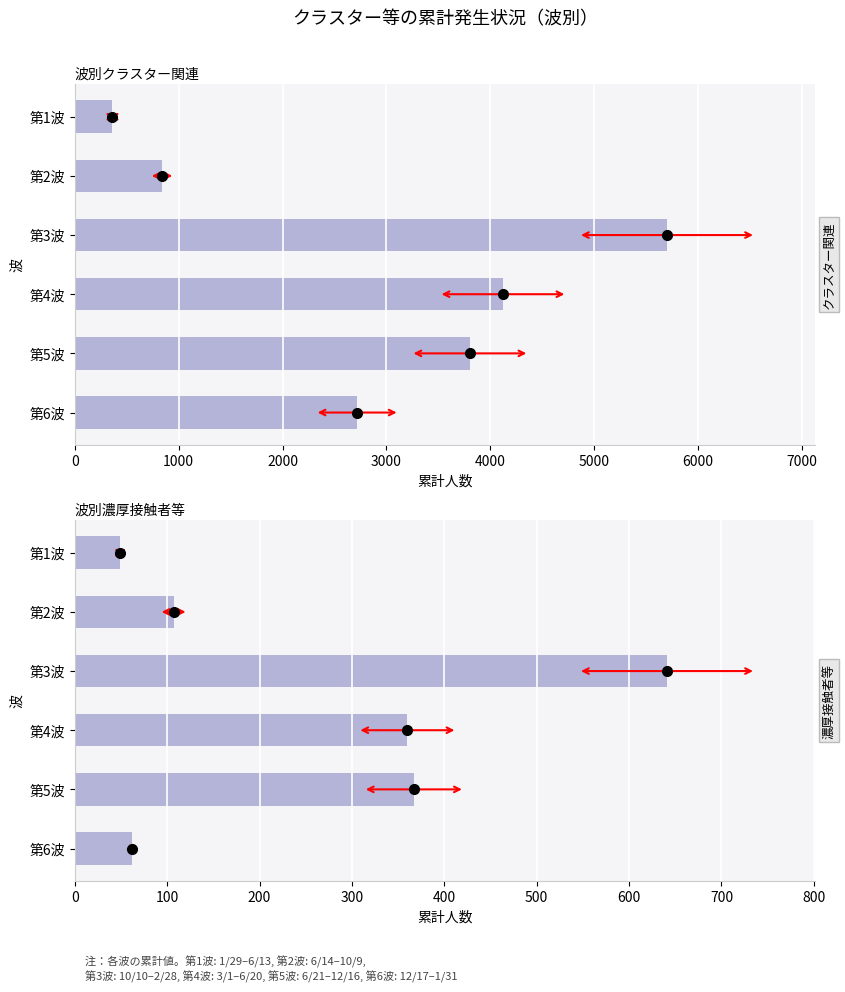

Reading left to right, transcribe all the data shown in this chart.

クラスター関連: 363	840	5701	4122	3804	2718
濃厚接触者等: 49	107	641	360	367	62